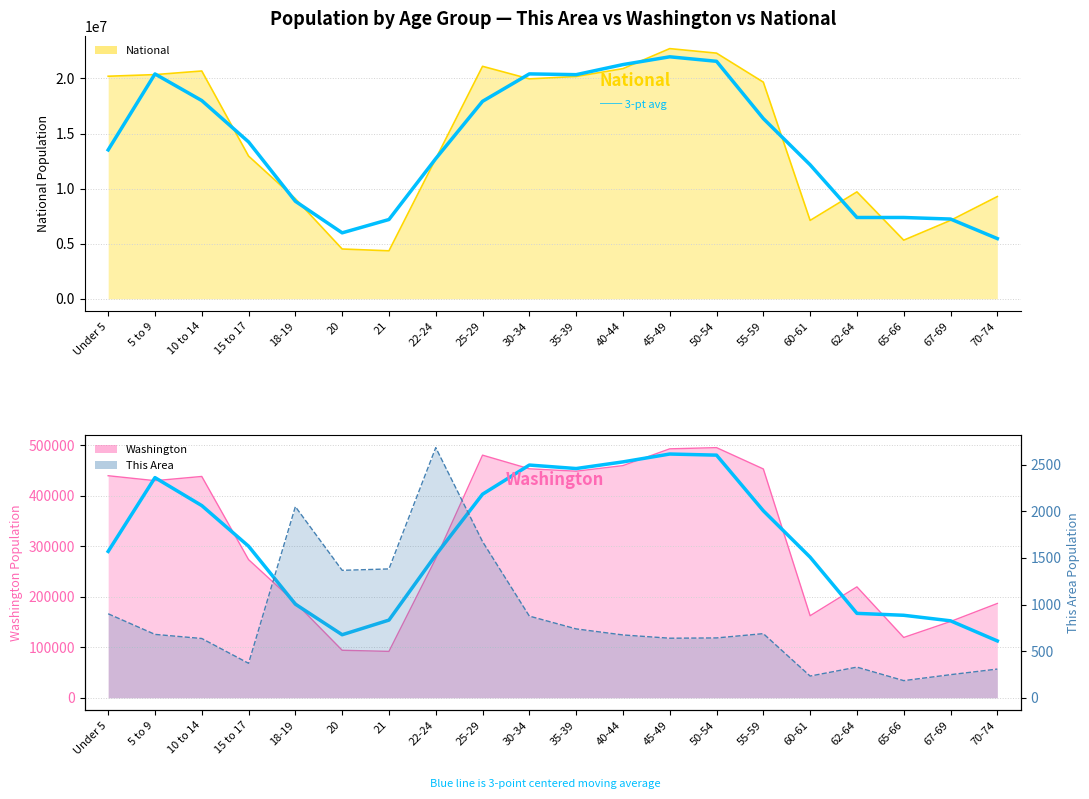

What position from the left is 10 to 14?

3